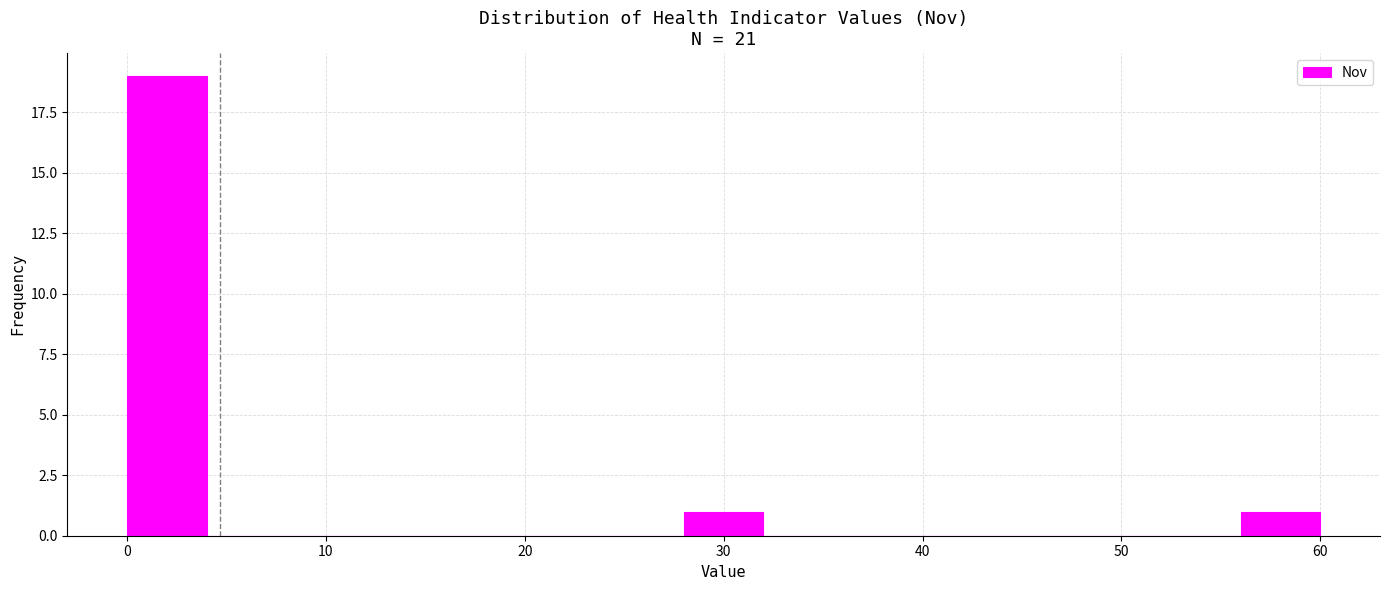

What is the height of the bar covering 0 to 4 on the x-axis? The values are not printed on the chart, so give them approximately, as read against the axis.

19